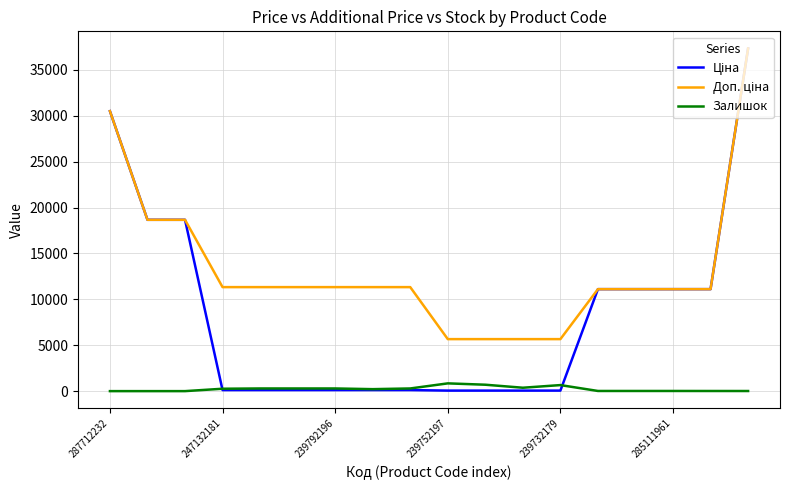

What is the maximum value shown in the chart?

37343.0